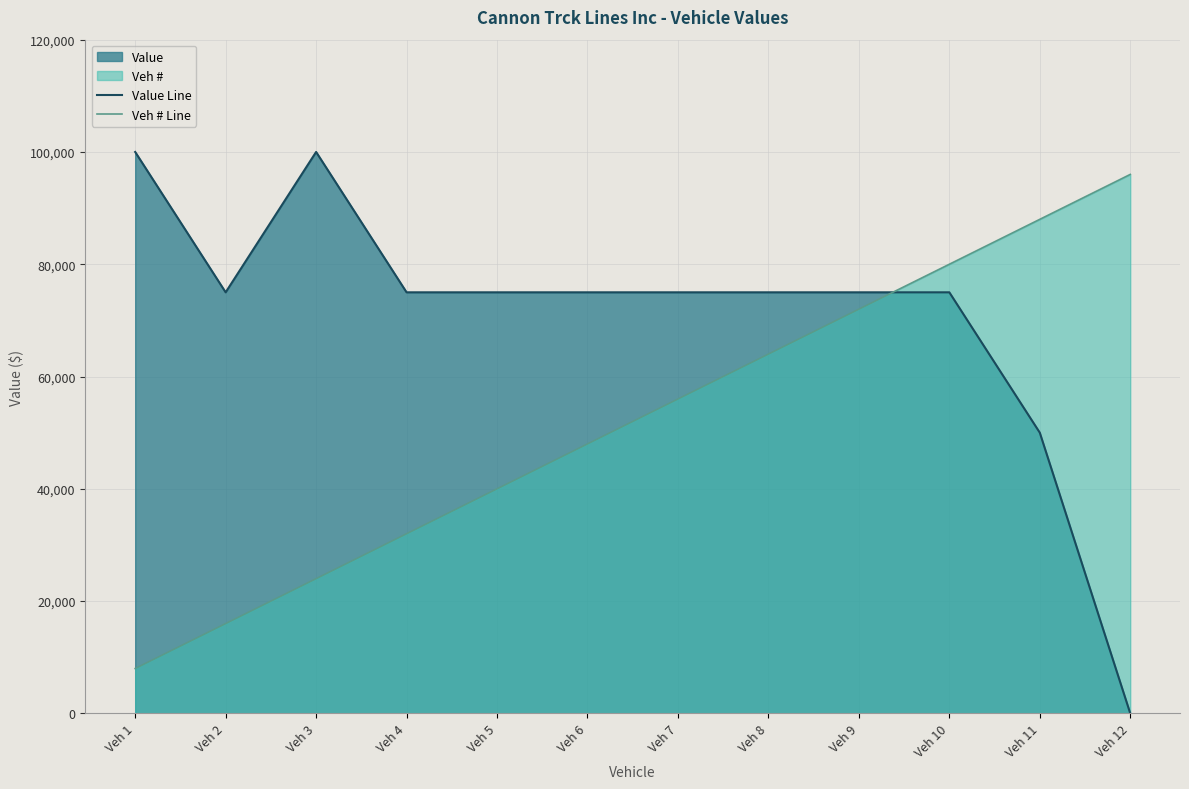

The value of Value Line at Veh 7 is 24226. True or false?

False